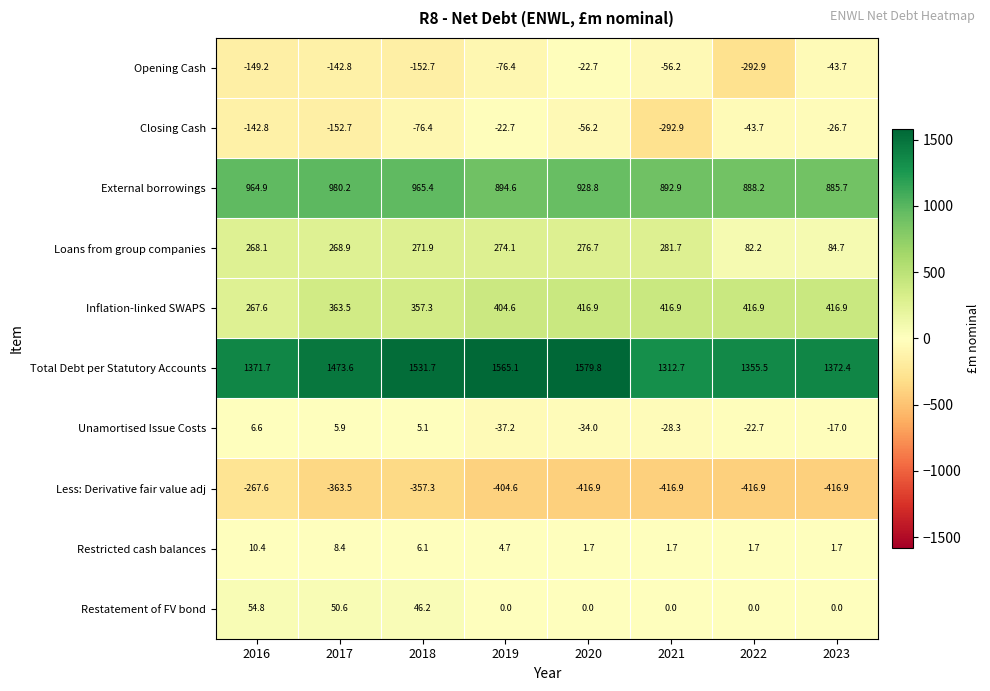

At how many categories does at least one series exceed 553?

8